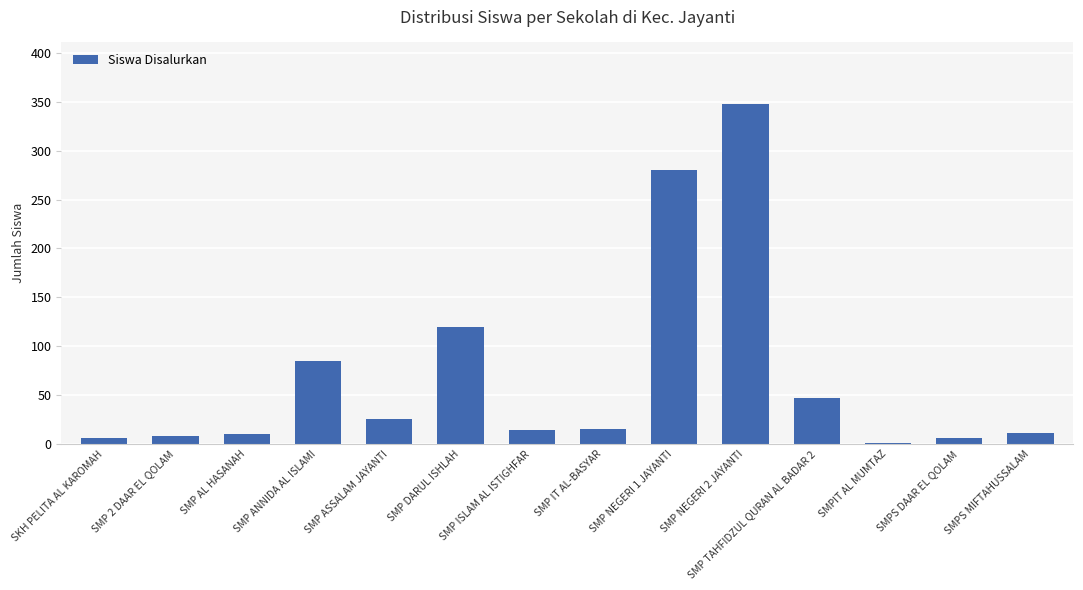

What is the sum of all values?

977